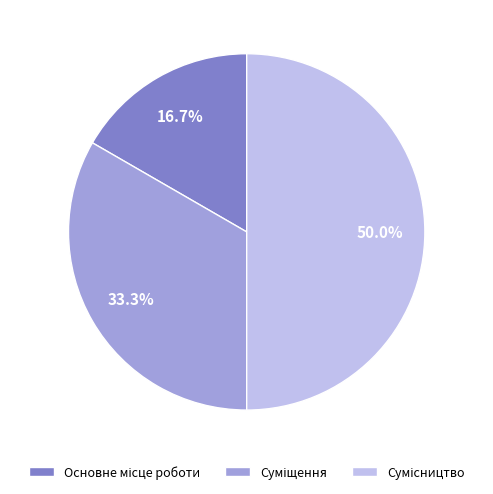

How many slices are in this pie chart?

3